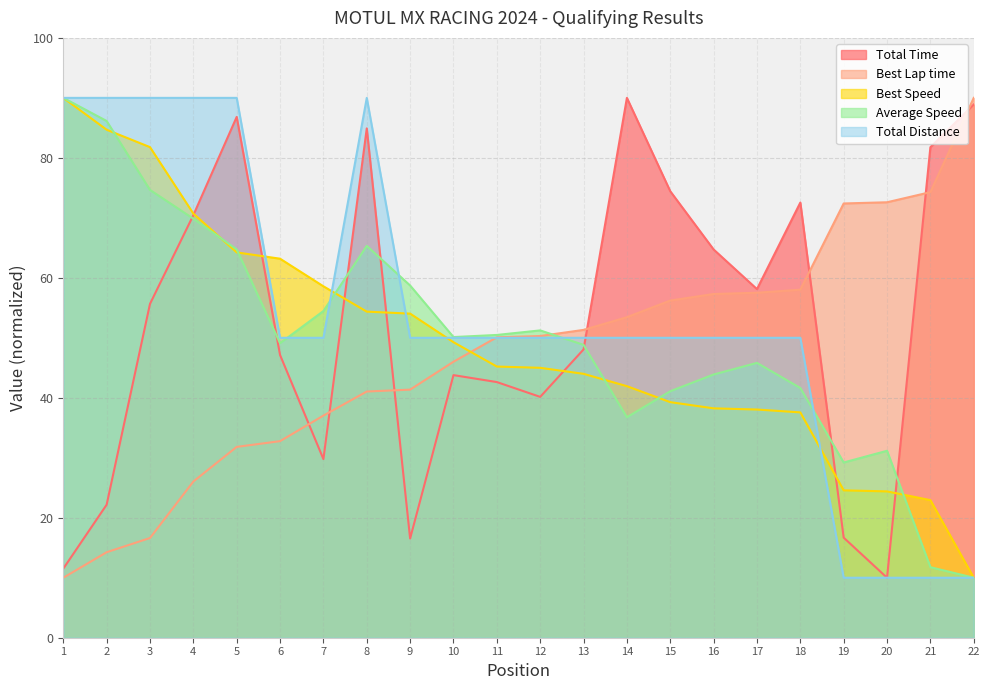

What is the sum of all Best Lap time values?

1040.4